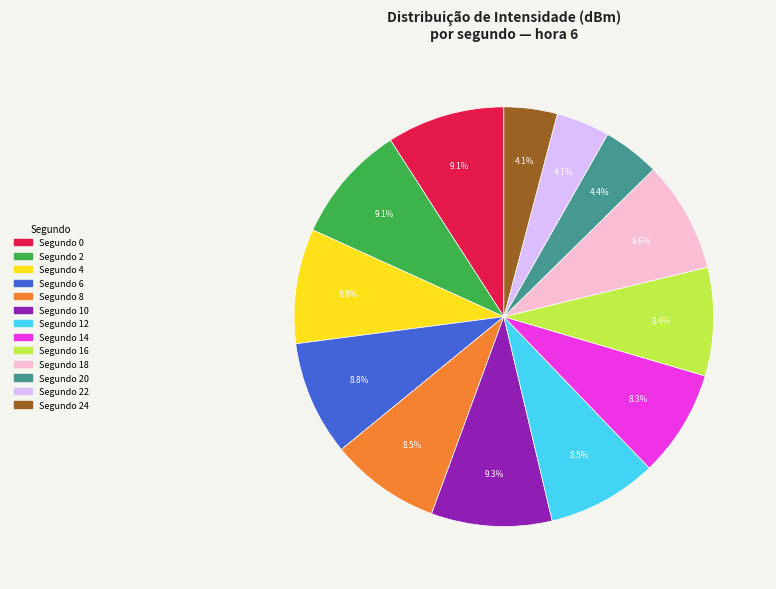

Does any single category account for the majority?

No